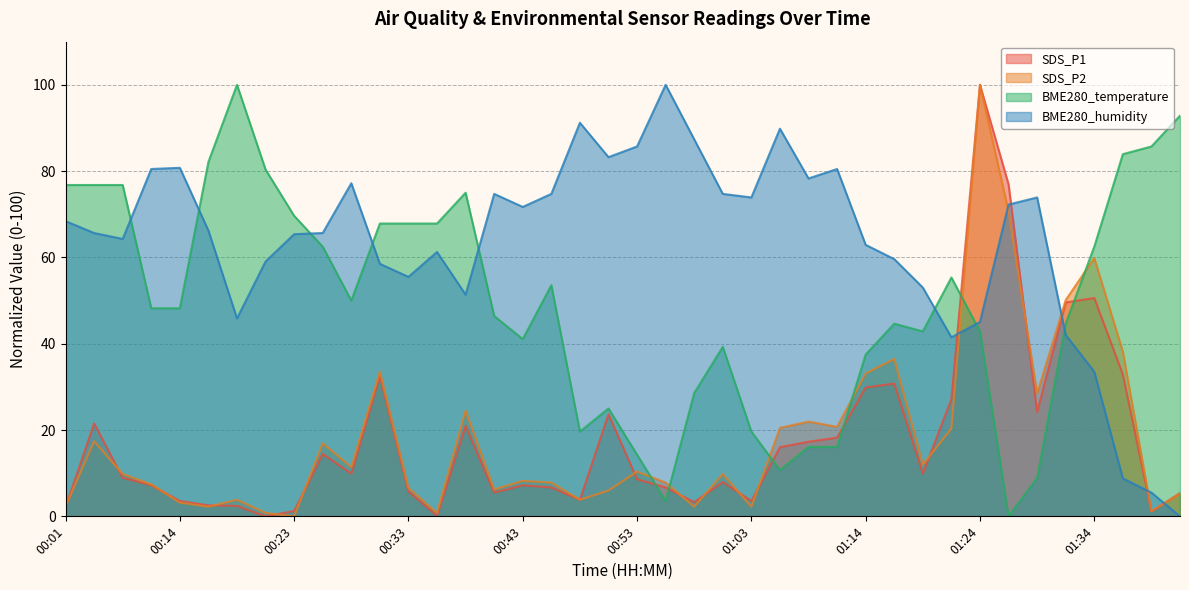

Which label corresponds to the smallest value in the chart?

00:21